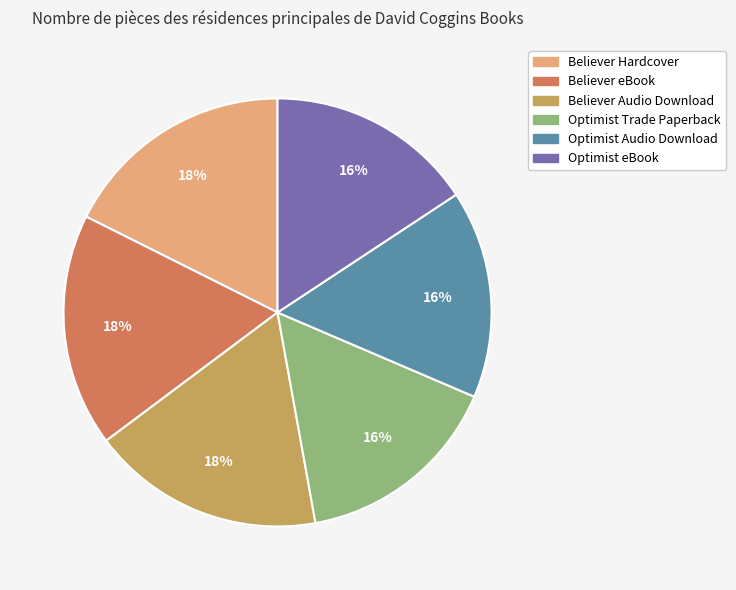

True or false: Believer Audio Download accounts for 31% of the total.

False